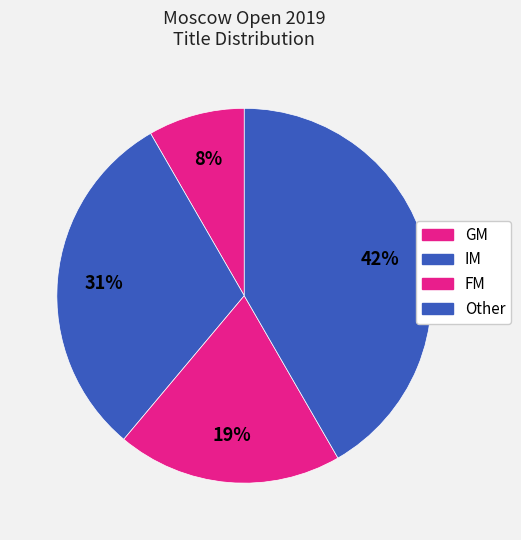

Count the number of slices in the pie.

4